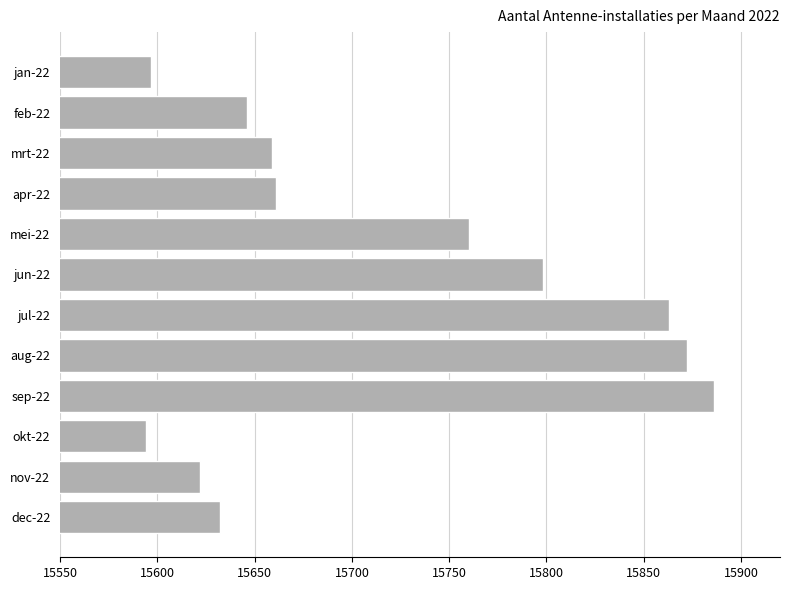

Where is the data nearest to the value 15740?

mei-22